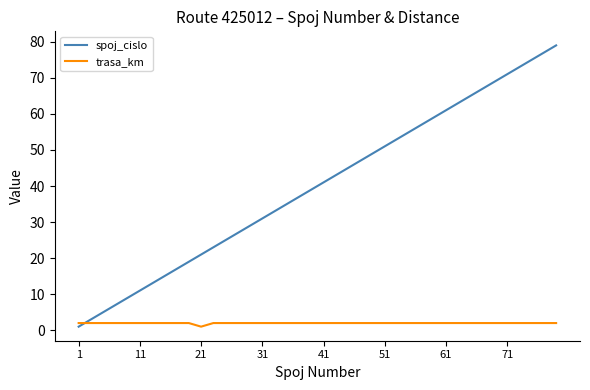

After their last crossing, which series has the higher values: spoj_cislo or trasa_km?

spoj_cislo